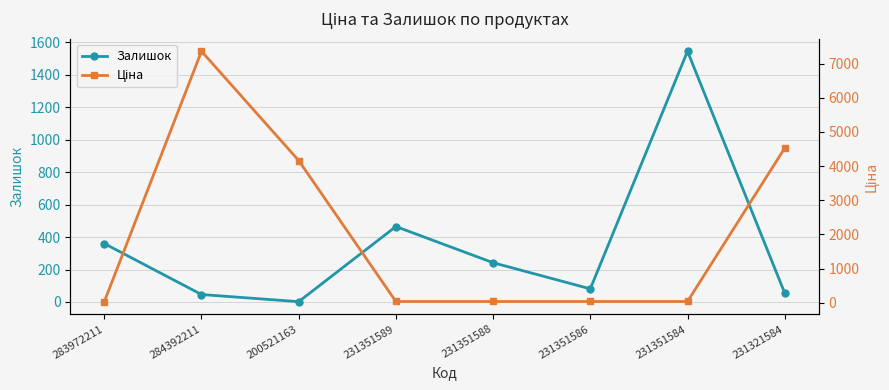

Which series has the widest spread of values?

Ціна